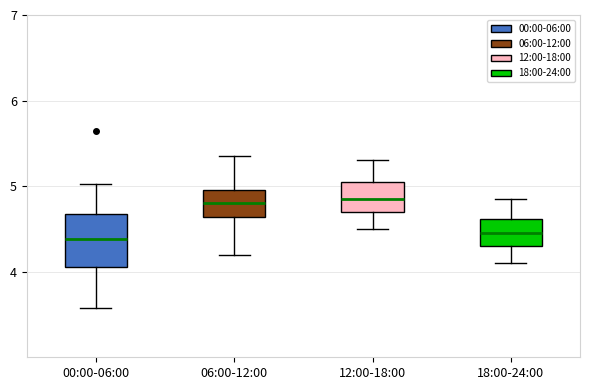

Reading left to right, read every box against the y-axis: the position of its median line, the range the box covers, and the ends of its whiskers. The values are not printed on the chart, so give them approximately, as read against the axis.

00:00-06:00: median 4.4, box 4.1 to 4.7, whiskers 3.6 to 5.0
06:00-12:00: median 4.8, box 4.6 to 5.0, whiskers 4.2 to 5.4
12:00-18:00: median 4.9, box 4.7 to 5.1, whiskers 4.5 to 5.3
18:00-24:00: median 4.5, box 4.3 to 4.6, whiskers 4.1 to 4.9